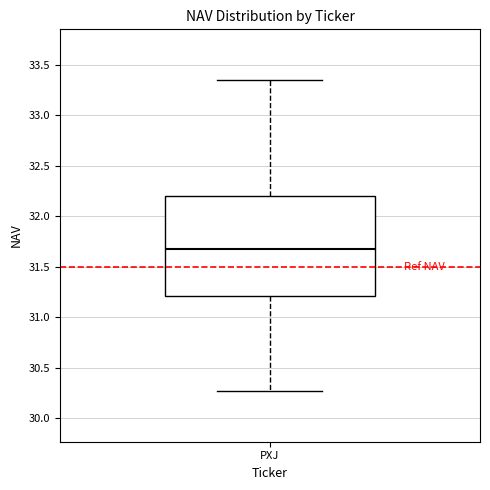

Read this box plot against the y-axis: the position of the median line, the range covered by the box, and the ends of both whiskers. The values are not printed on the chart, so give them approximately, as read against the axis.

median 31.70, box 31.20 to 32.20, whiskers 30.25 to 33.35